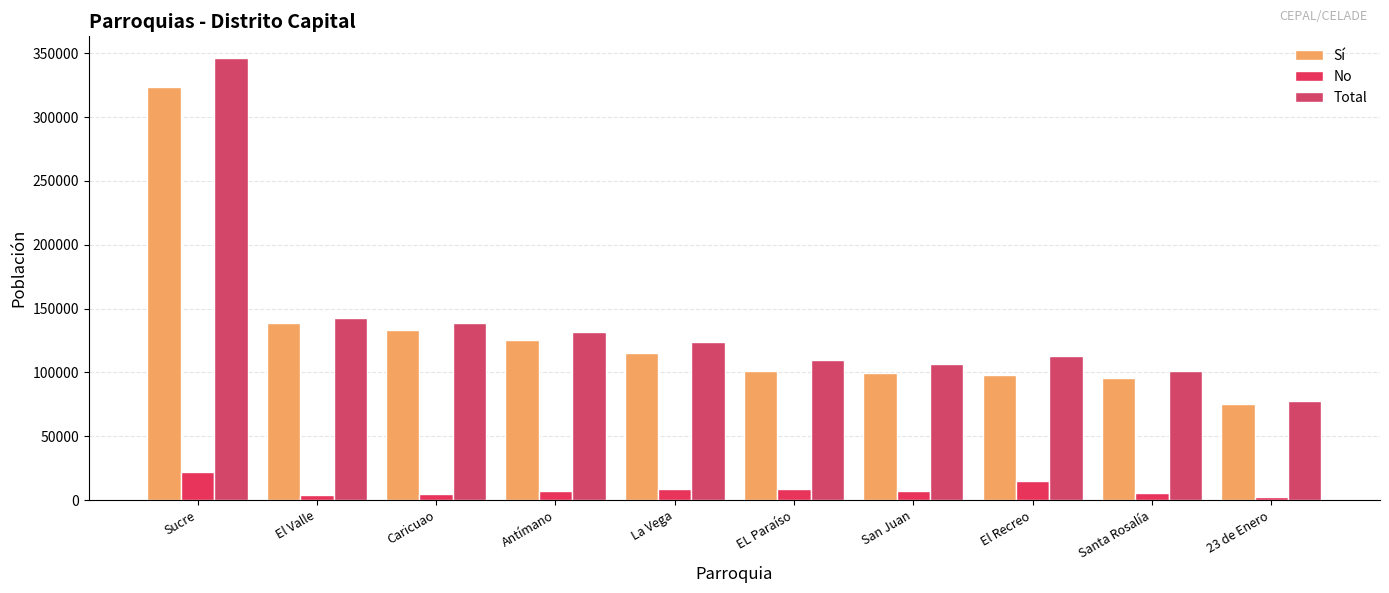

At how many categories does at least one series exceed 196066?

1